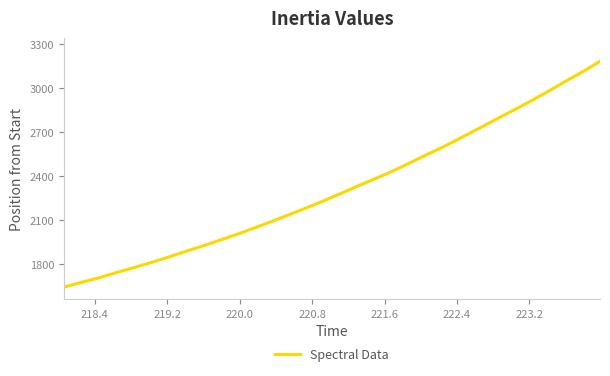

Reading left to right, list all the values displayed in this chart.

1640.8	1673.1	1703.2	1739.0	1772.3	1807.0	1844.2	1883.0	1920.4	1960.6	2000.6	2044.0	2087.9	2134.2	2180.7	2228.4	2279.0	2330.9	2380.3	2431.6	2488.1	2545.3	2600.8	2661.7	2722.9	2785.7	2846.7	2909.7	2974.7	3043.1	3109.2	3179.7